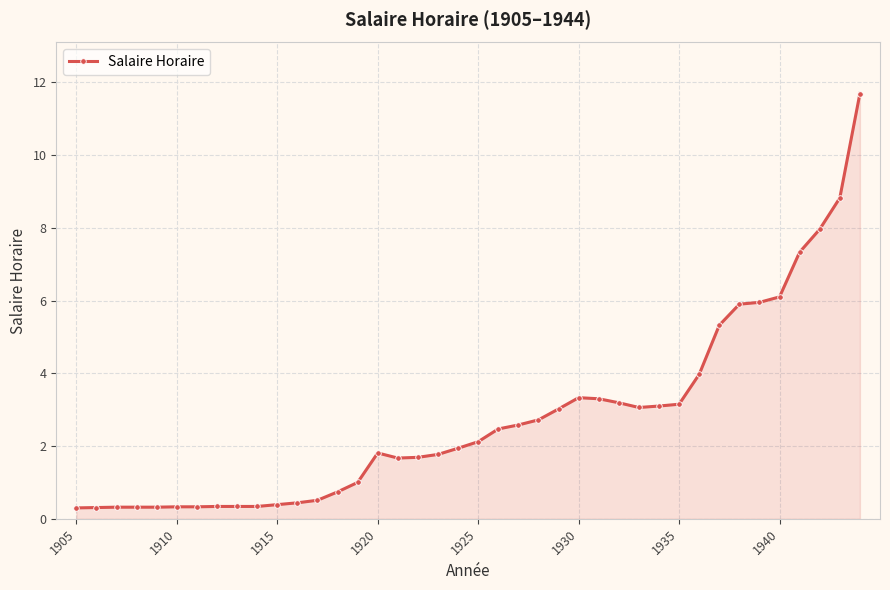

What is the greatest value displayed?

11.7